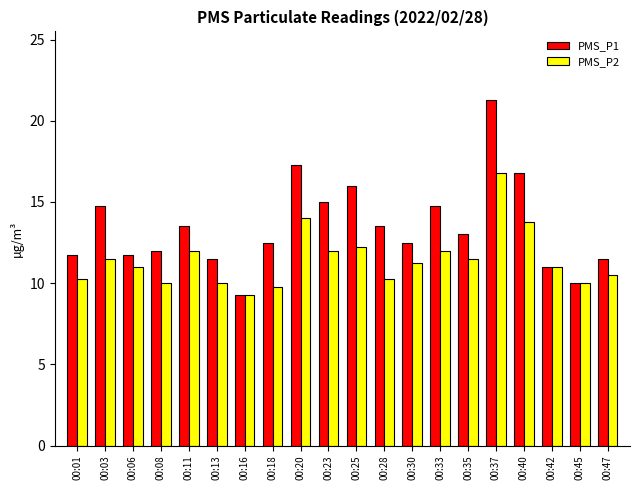

The PMS_P2 series shows 2.3 at 00:13. True or false?

False